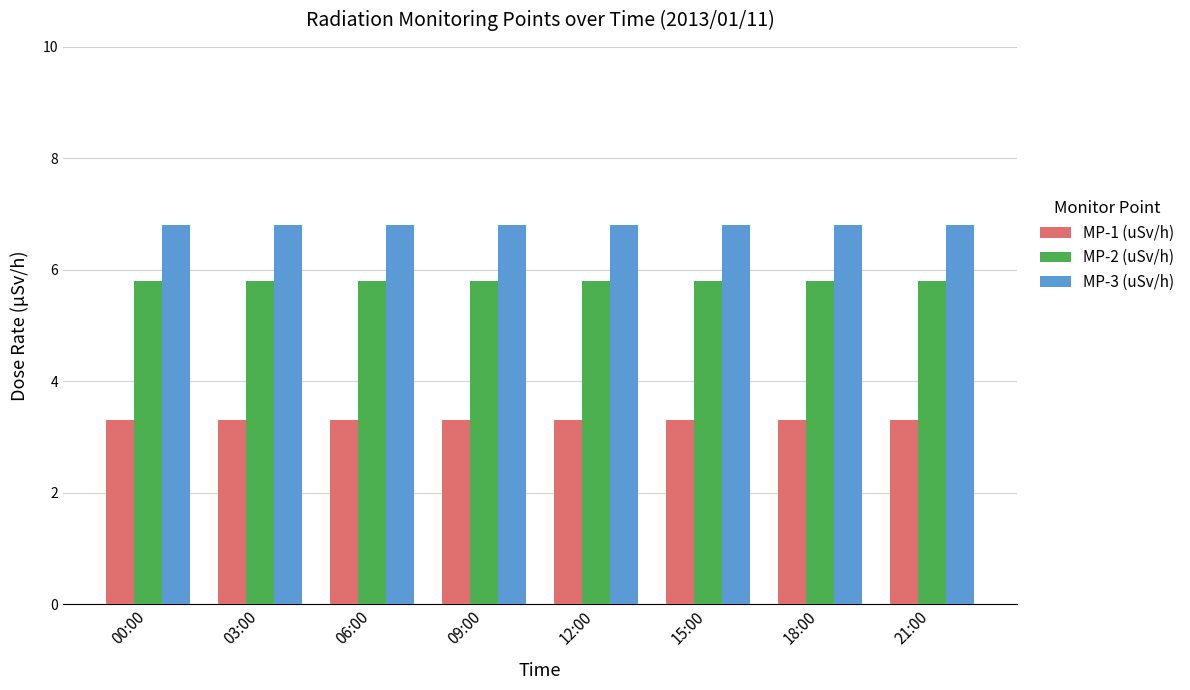

Are the bars horizontal?

No